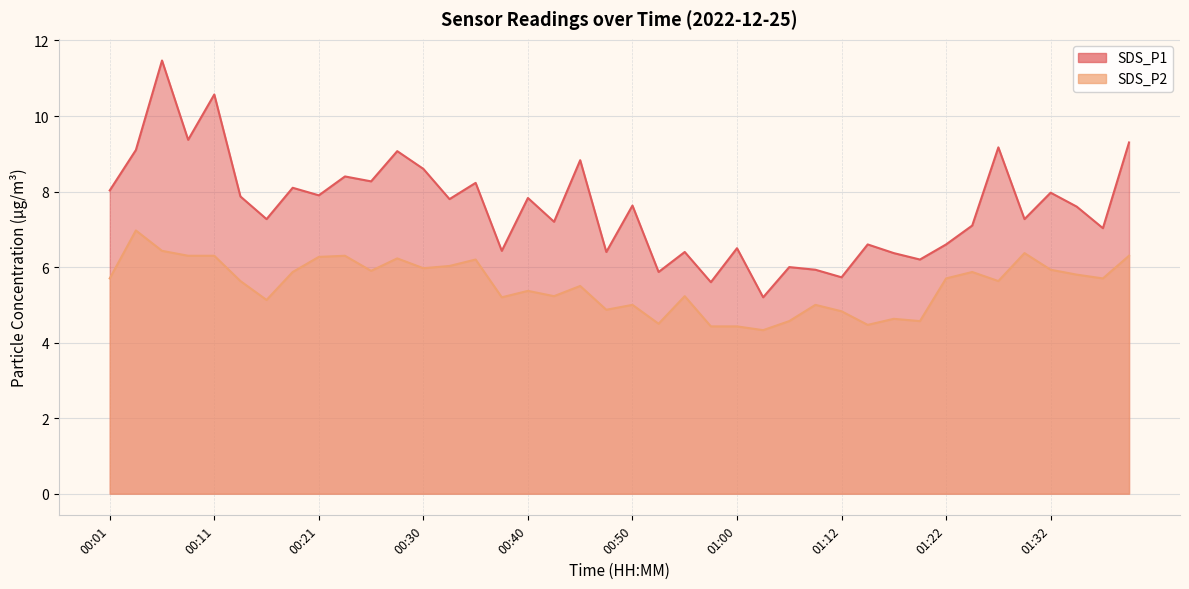

Which series has the largest total across all categories?

SDS_P1